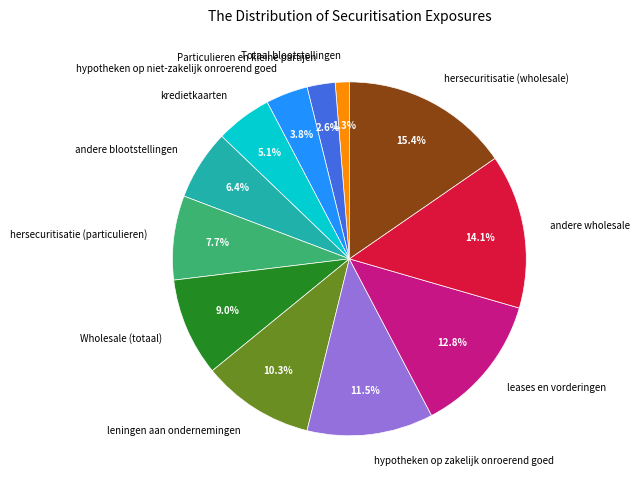

What is the total percentage of kredietkaarten and Totaal blootstellingen?

6.4%